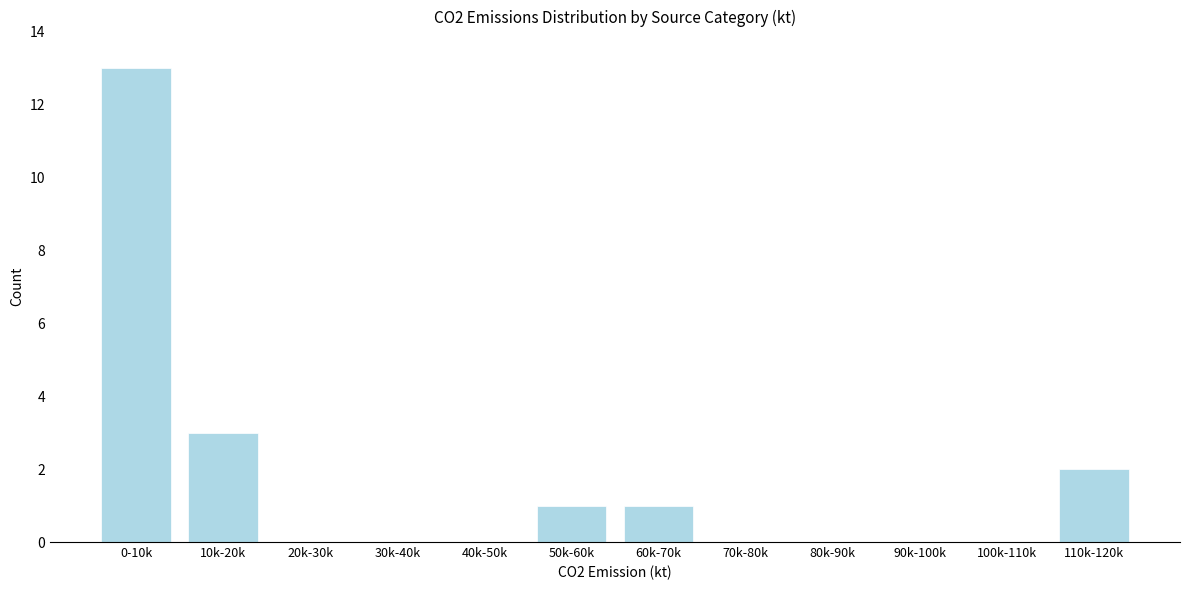

Reading right to left, list all the values displayed in this chart.

110k-120k=2	100k-110k=0	90k-100k=0	80k-90k=0	70k-80k=0	60k-70k=1	50k-60k=1	40k-50k=0	30k-40k=0	20k-30k=0	10k-20k=3	0-10k=13